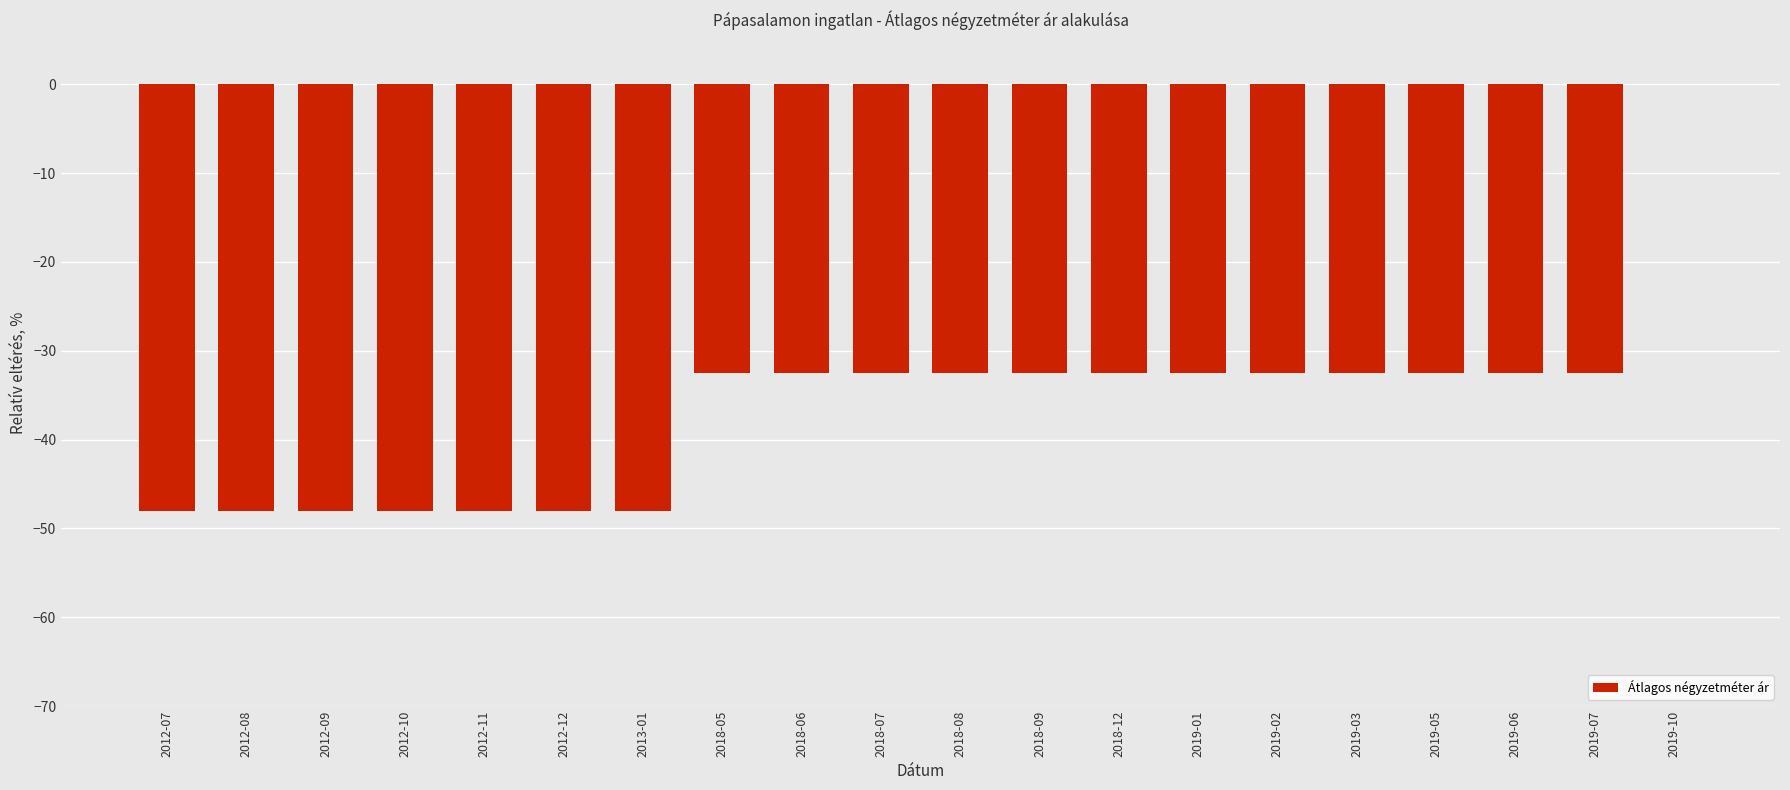

Reading right to left, what are all the values shown in this chart?

2019-10=0.0	2019-07=-32.5	2019-06=-32.5	2019-05=-32.5	2019-03=-32.5	2019-02=-32.5	2019-01=-32.5	2018-12=-32.5	2018-09=-32.5	2018-08=-32.5	2018-07=-32.5	2018-06=-32.5	2018-05=-32.5	2013-01=-48.0	2012-12=-48.0	2012-11=-48.0	2012-10=-48.0	2012-09=-48.0	2012-08=-48.0	2012-07=-48.0